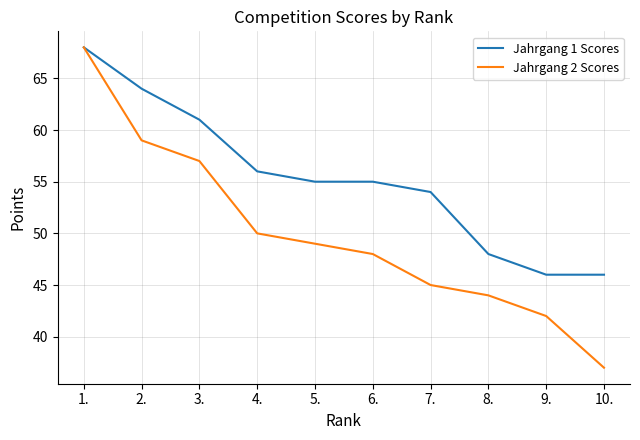

What are all the series names shown in the legend?

Jahrgang 1 Scores, Jahrgang 2 Scores